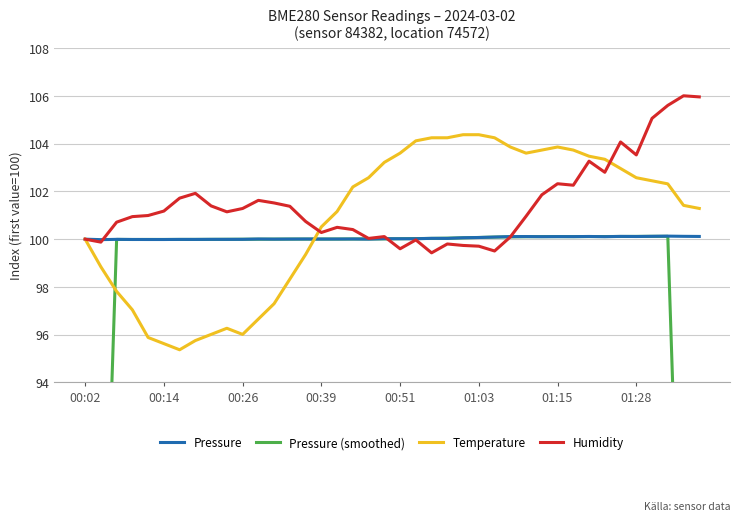

What is the maximum value for Pressure?

100.1